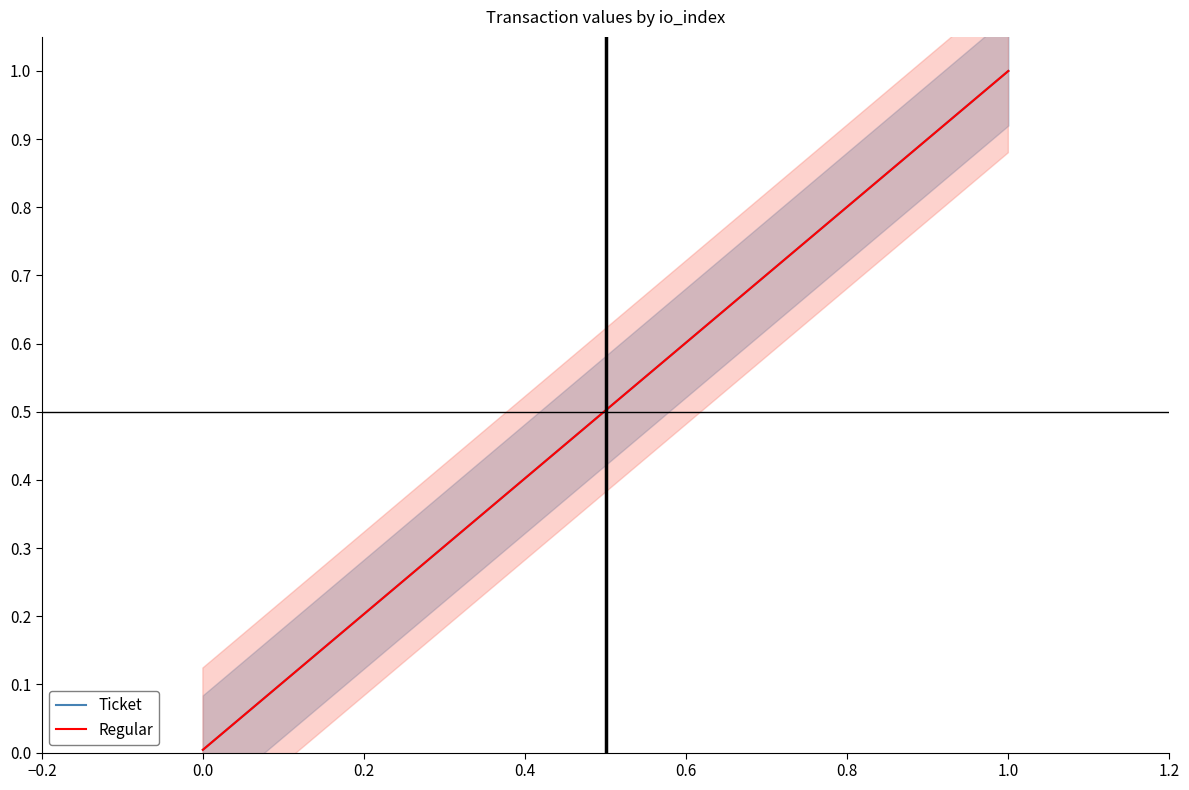

What position from the left is 1.0?

2